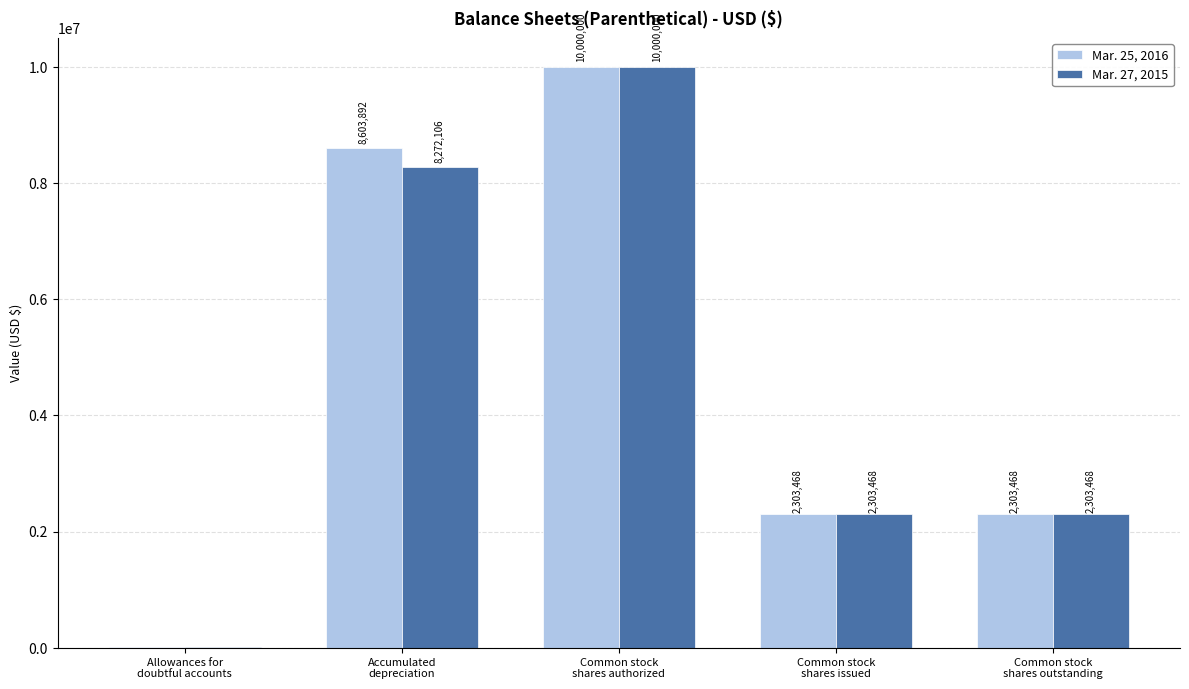

What are all the series names shown in the legend?

Mar. 25, 2016, Mar. 27, 2015